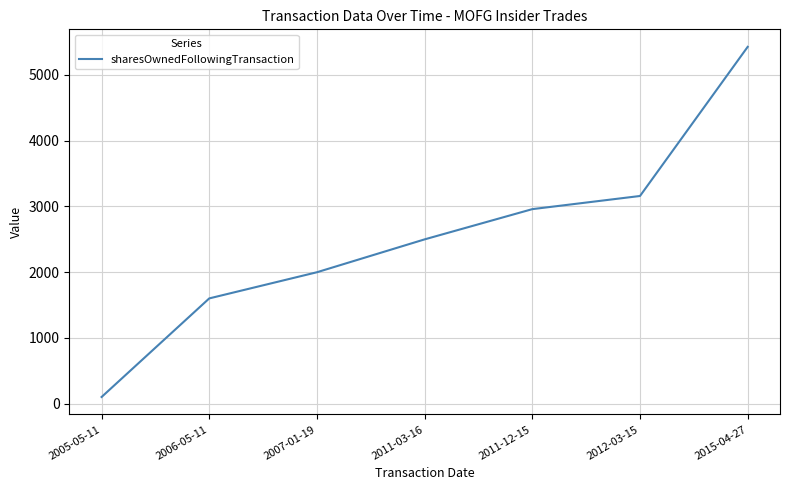

At which label is the value closest to 2763?

2011-12-15